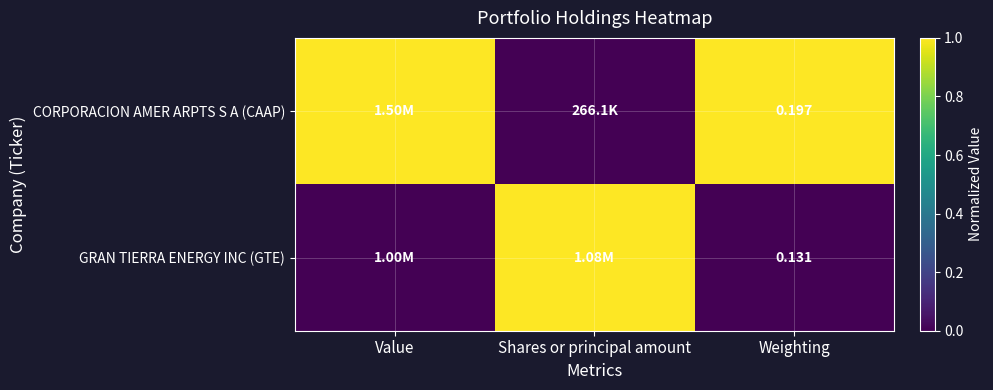

Rank the series at Weighting from lowest to highest value.

GRAN TIERRA ENERGY INC (GTE), CORPORACION AMER ARPTS S A (CAAP)